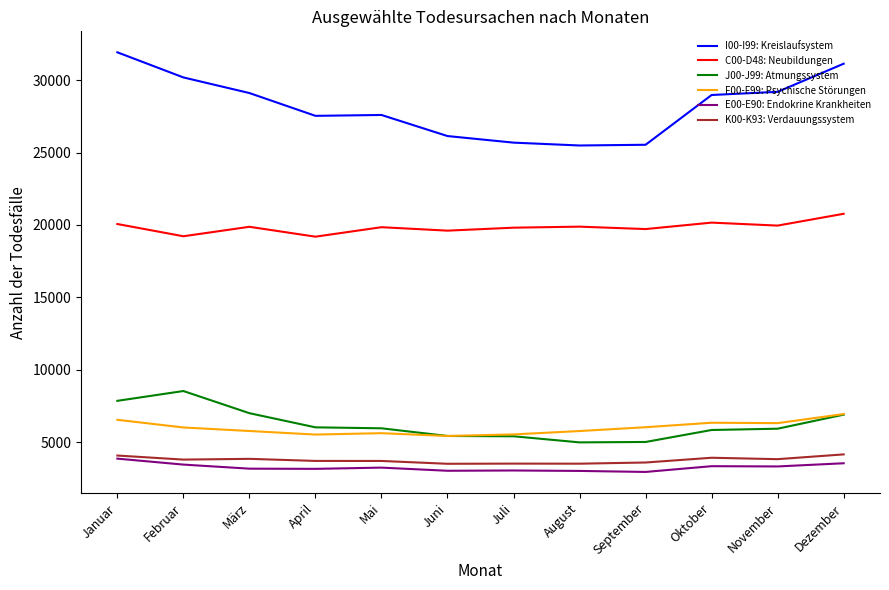

What is the minimum value shown in the chart?

2956